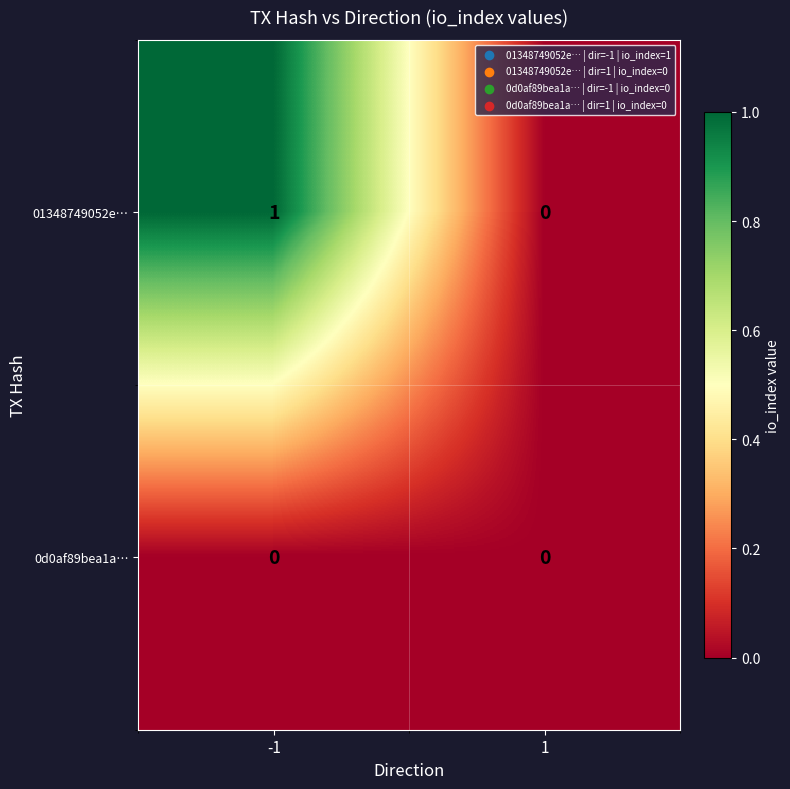

The 01348749052e… series shows 1 at -1. True or false?

True